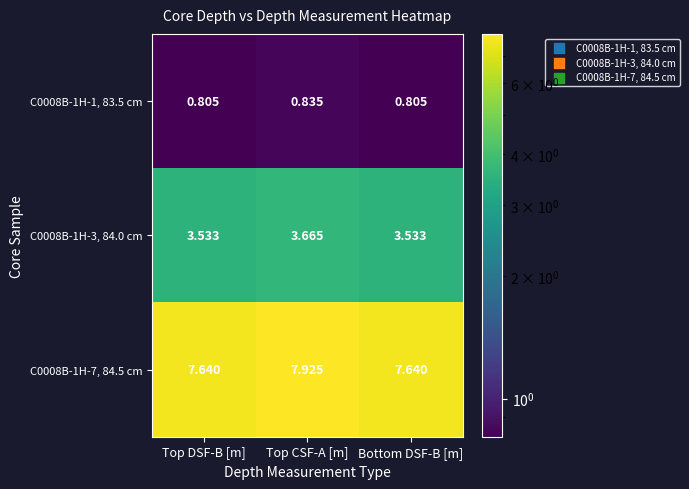

Which category has the highest value in the C0008B-1H-1, 83.5 cm series?

Top CSF-A [m]